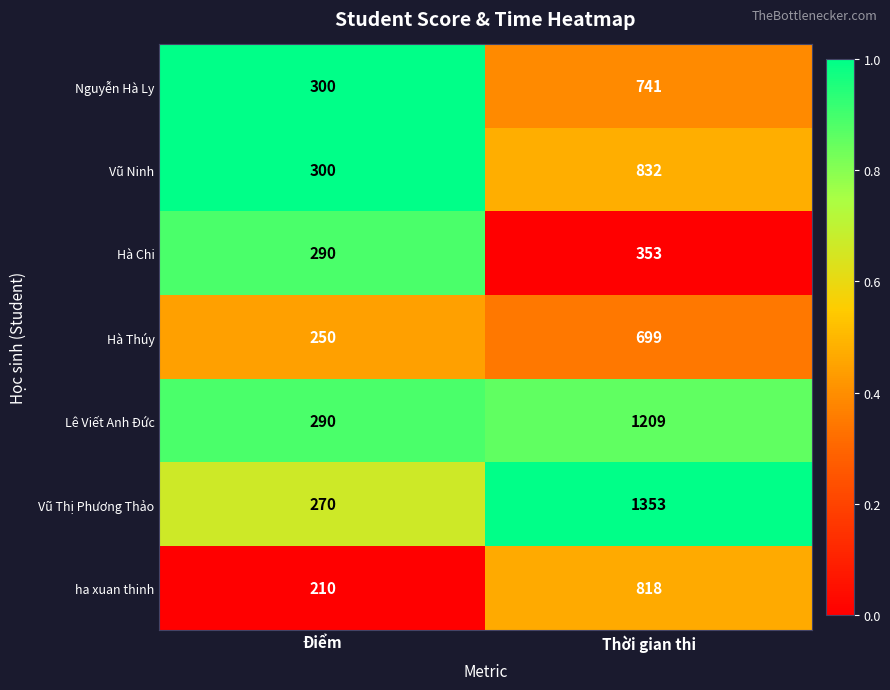

How many values in the Hà Chi series are below 353?

1